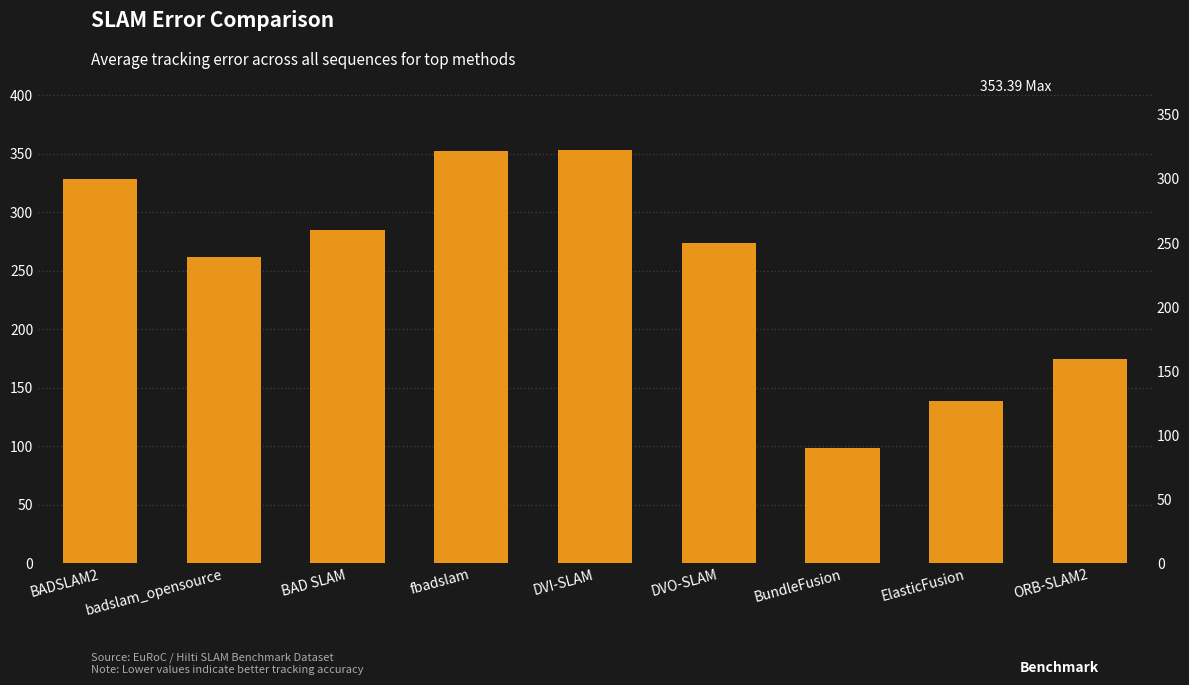

What is the greatest value displayed?

353.4